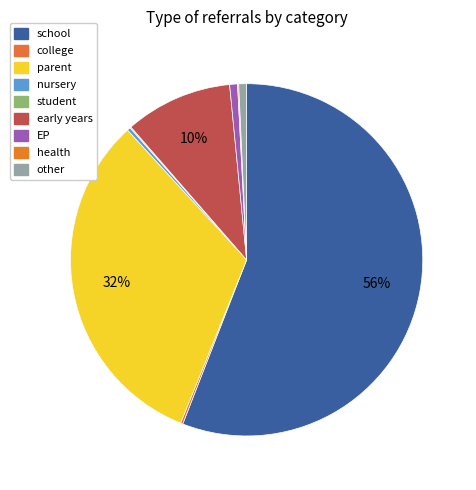

True or false: school accounts for 56% of the total.

True